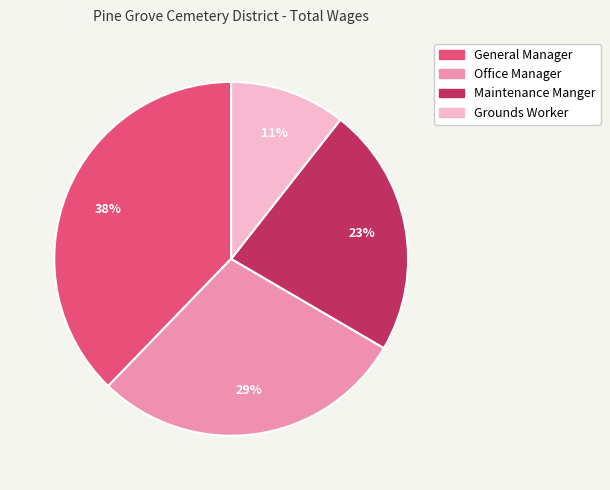

Does Grounds Worker account for over 50% of the chart?

No